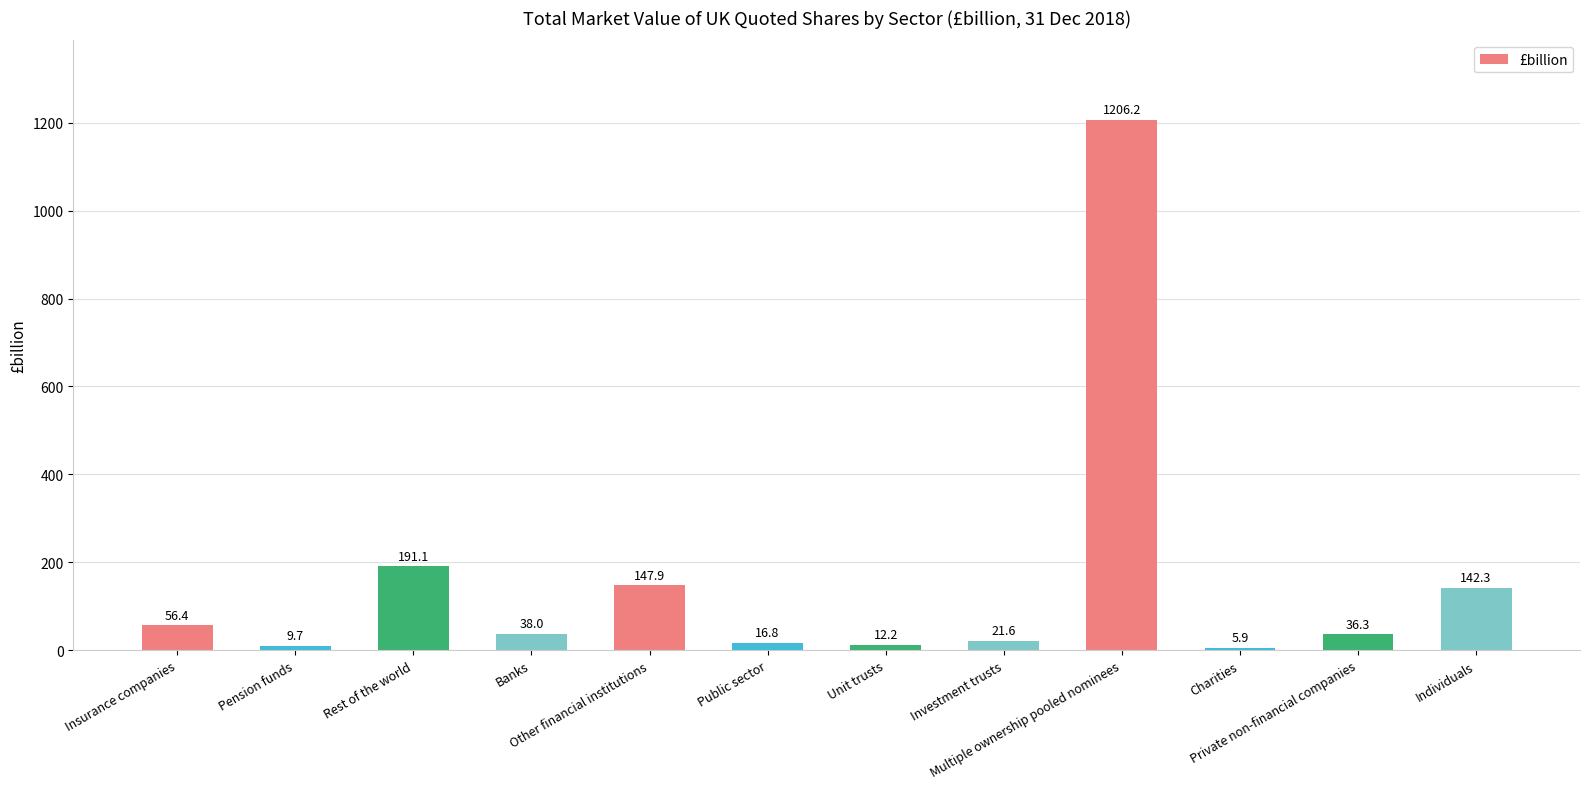

What is the maximum value shown in the chart?

1206.2